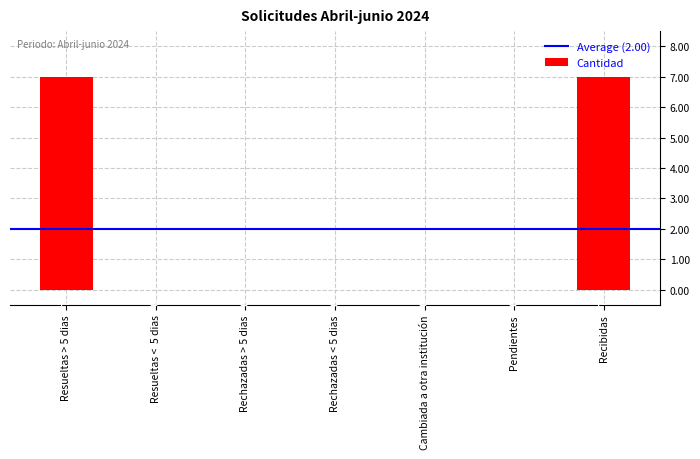

Does the chart contain stacked bars?

No